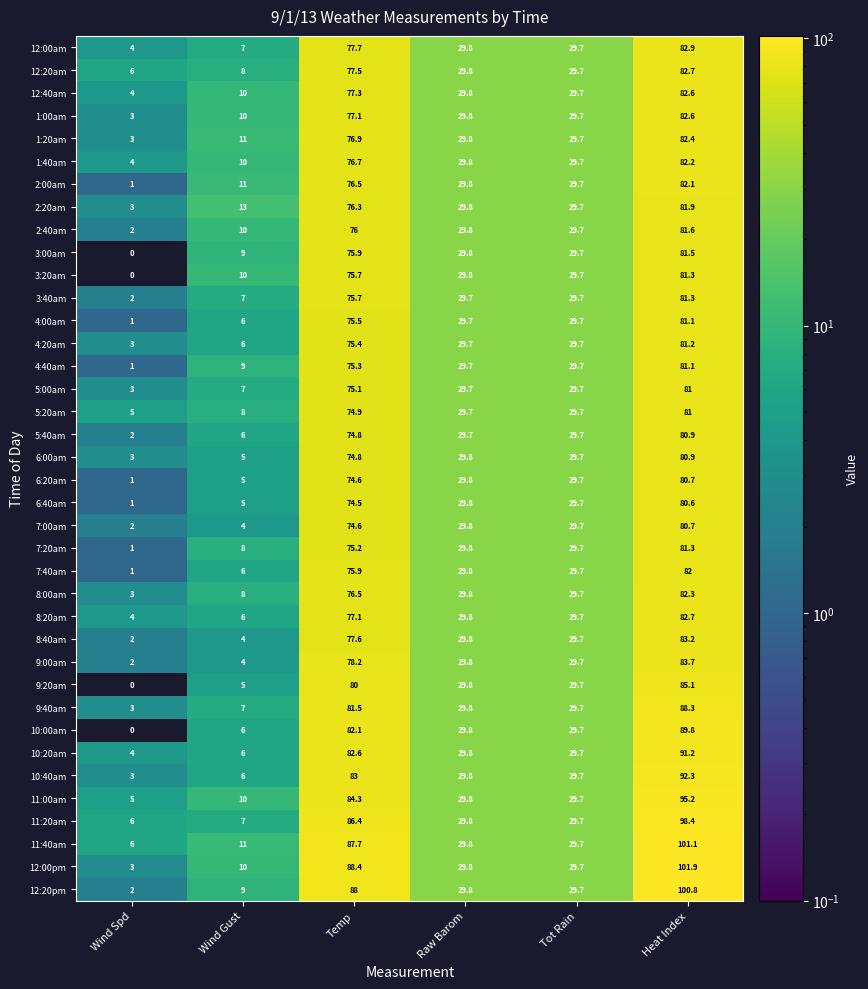

Rank the categories by 1:40am value from lowest to highest.

Wind Spd, Wind Gust, Tot Rain, Raw Barom, Temp, Heat Index